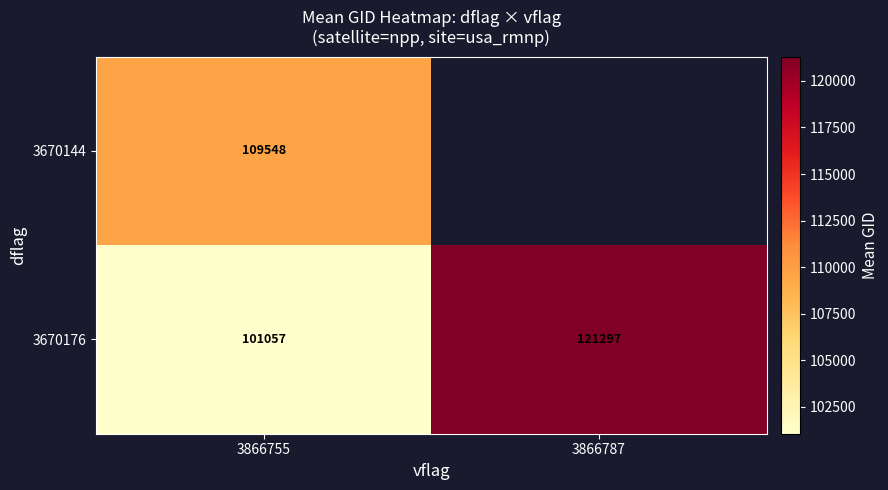

Is the value of 3670176 at 3866755 greater than the value of 3670144 at 3866755?

No